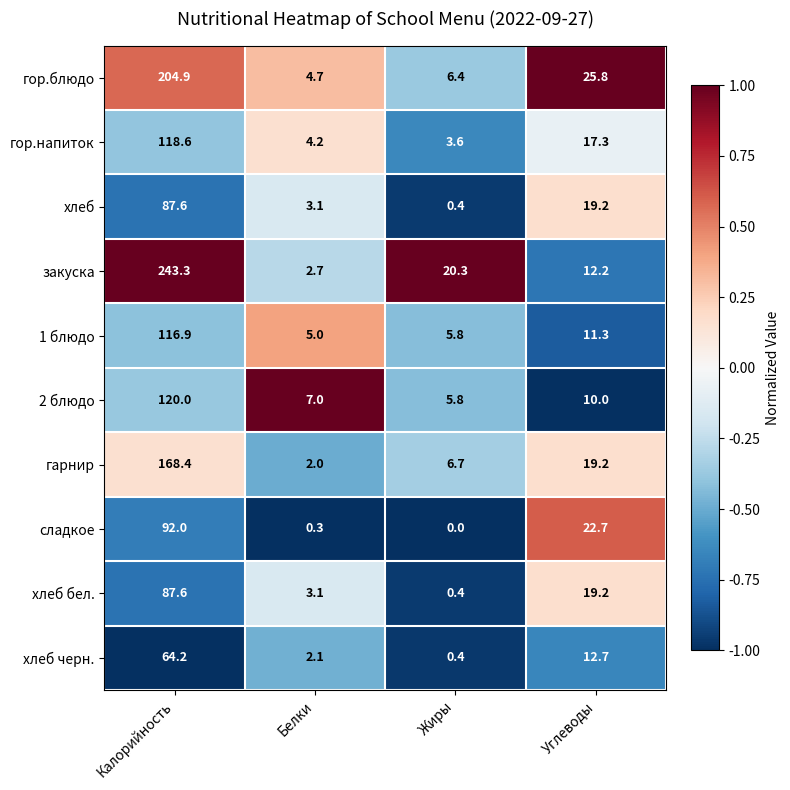

What is the sum of all гор.блюдо values?

241.8